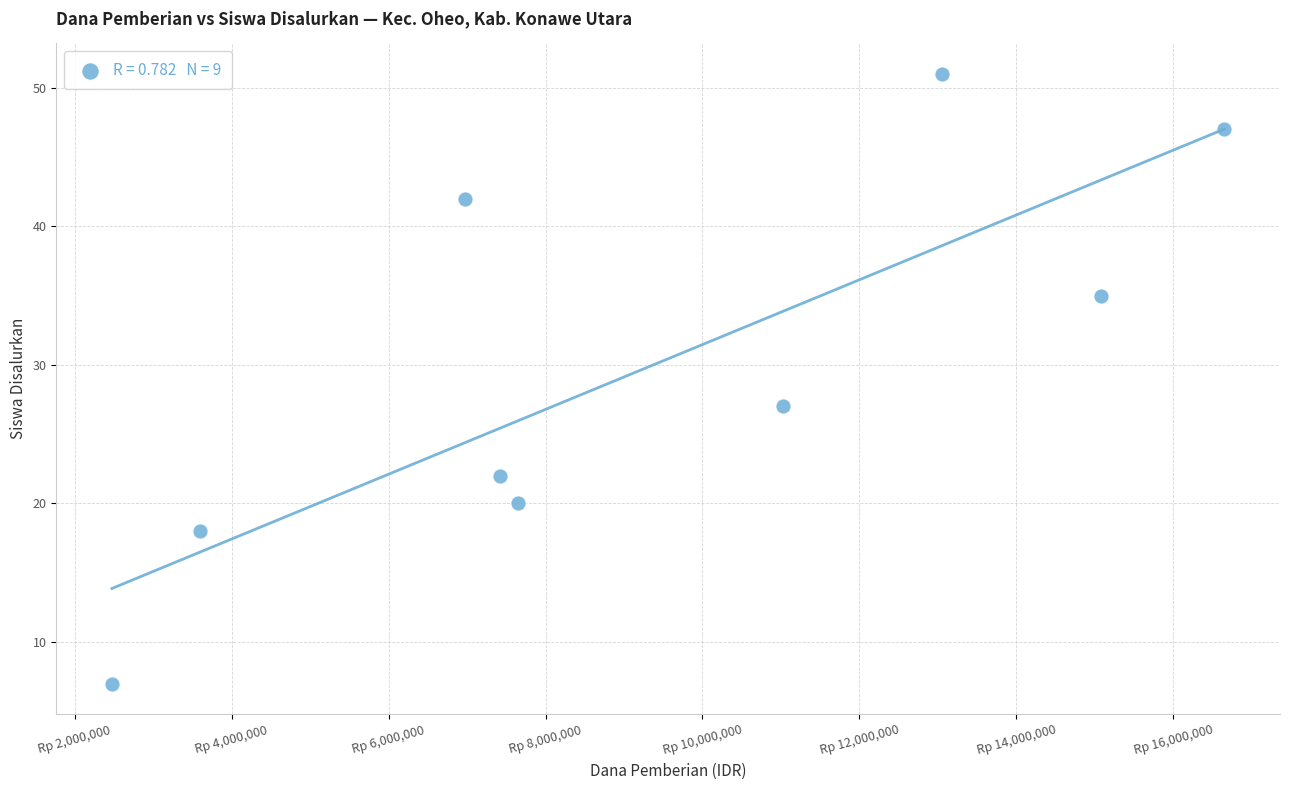

What is the average X value?

9325000